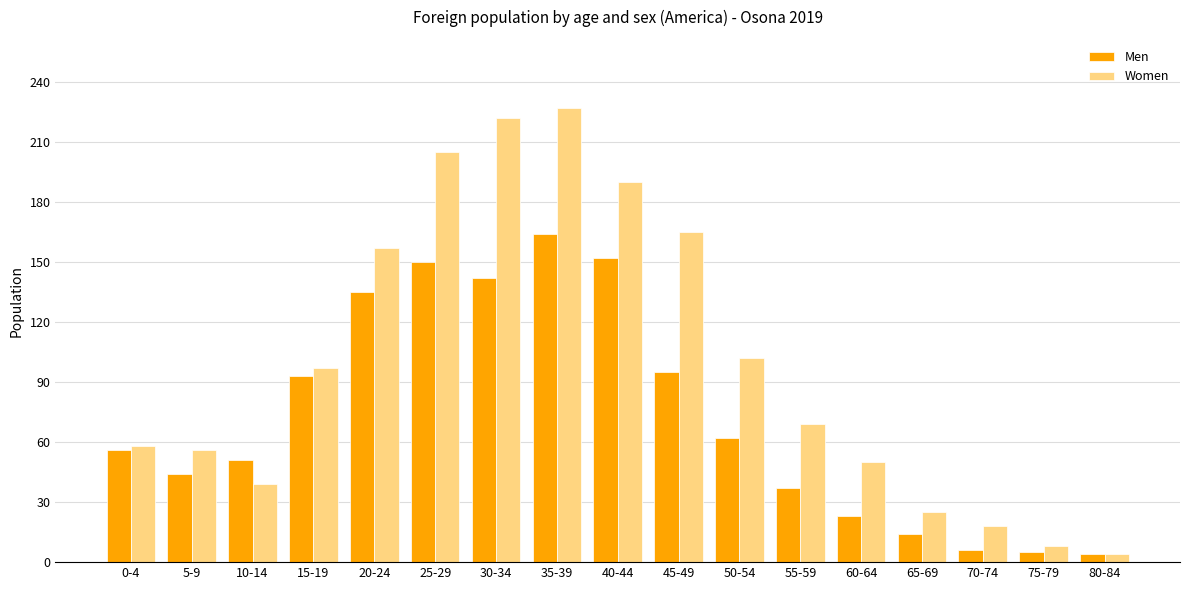

List the series in order of their overall mean, highest first.

Women, Men